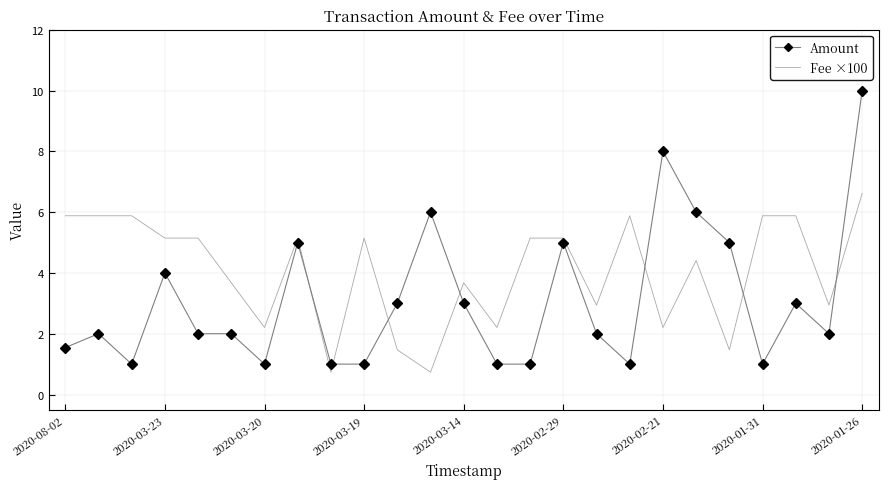

True or false: Amount and Fee ×100 cross at least once.

True